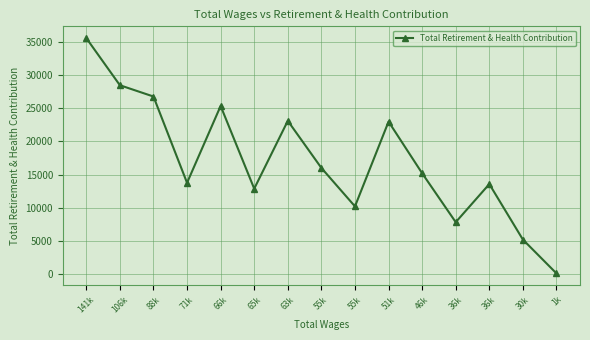

Approximately how many times larger is the value at 51k compared to 55k?

1.4